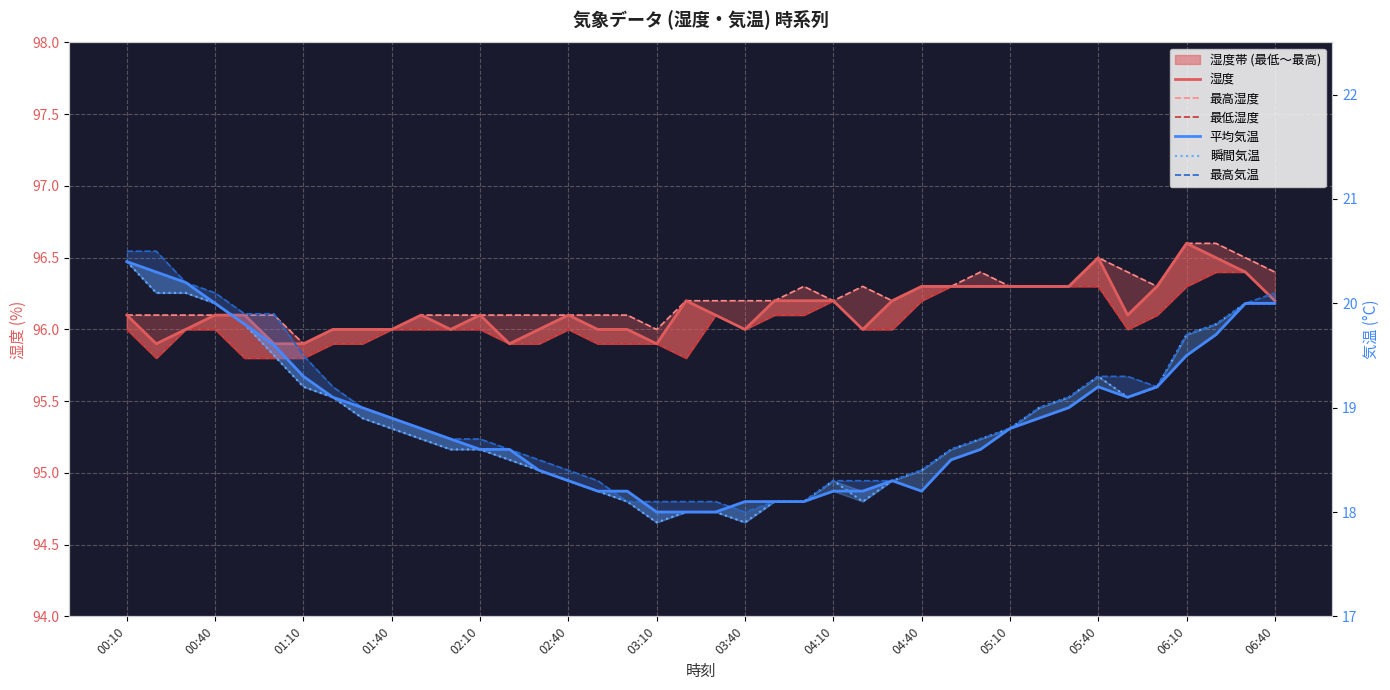

What position from the right is 03:40?

19